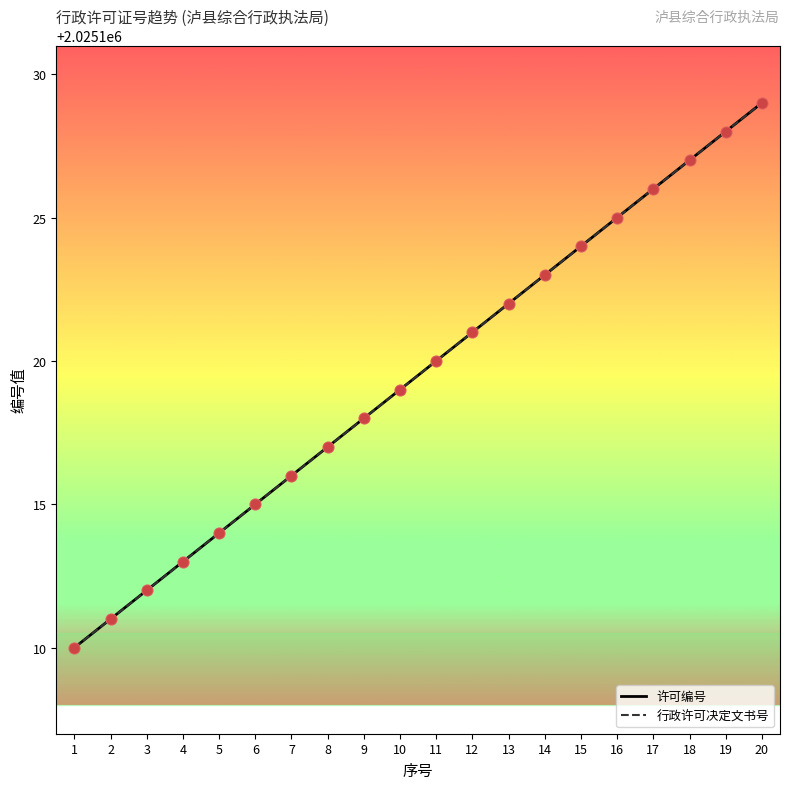

Which series has the largest total across all categories?

许可编号